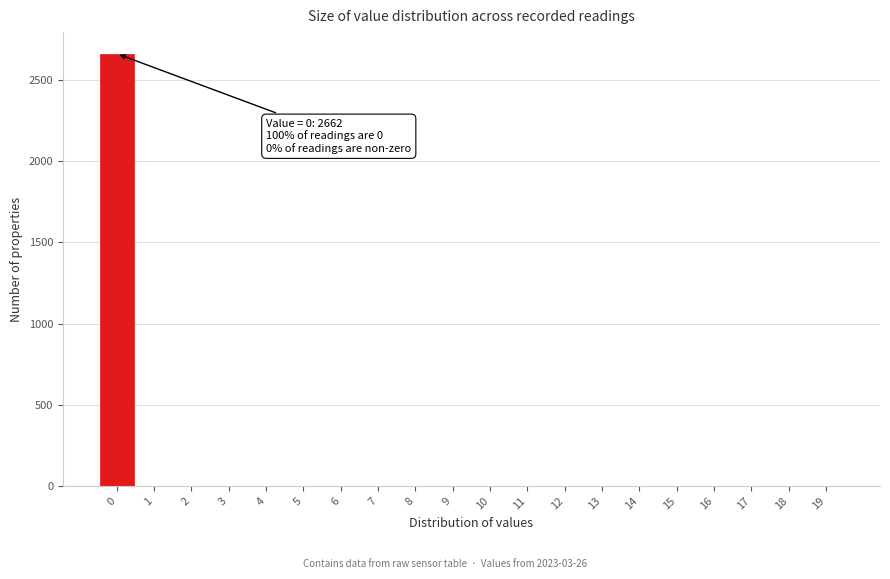

Reading left to right, list all the values displayed in this chart.

0=2662	1=0	2=0	3=0	4=0	5=0	6=0	7=0	8=0	9=0	10=0	11=0	12=0	13=0	14=0	15=0	16=0	17=0	18=0	19=0